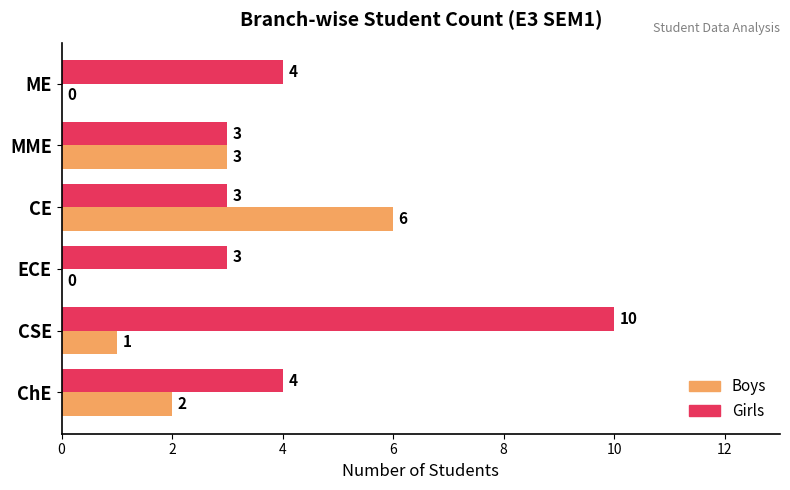

What is the highest value of the Girls series?

10